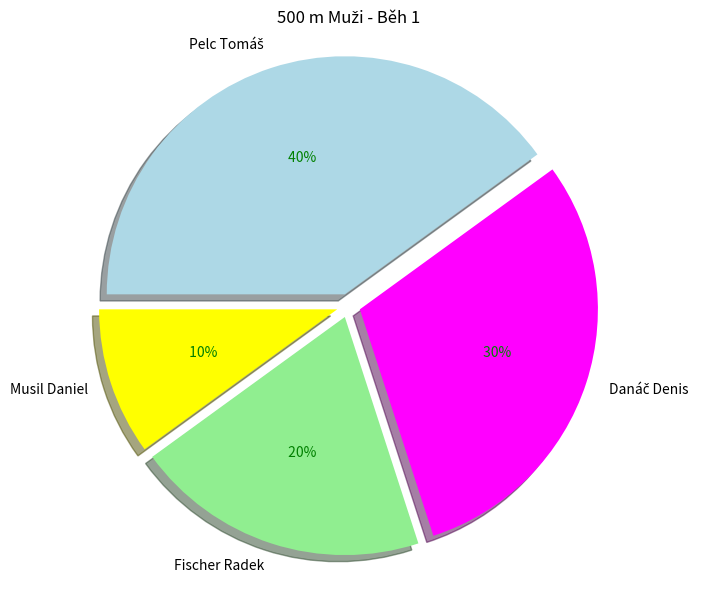

To the nearest percent, what is the average slice percentage?

25%